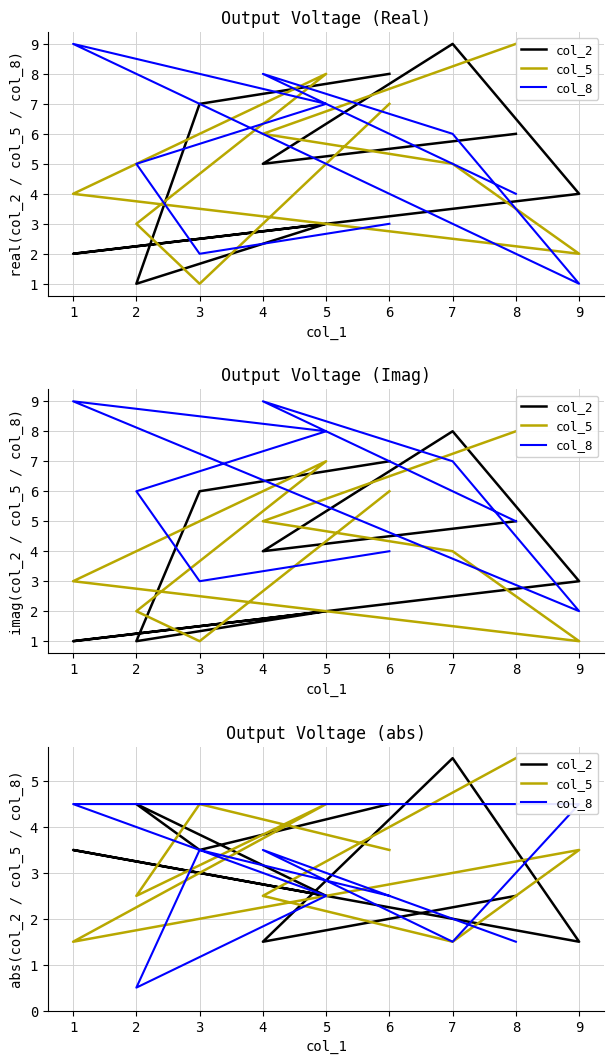

True or false: col_8 has a value of 3.7 at 5.

False